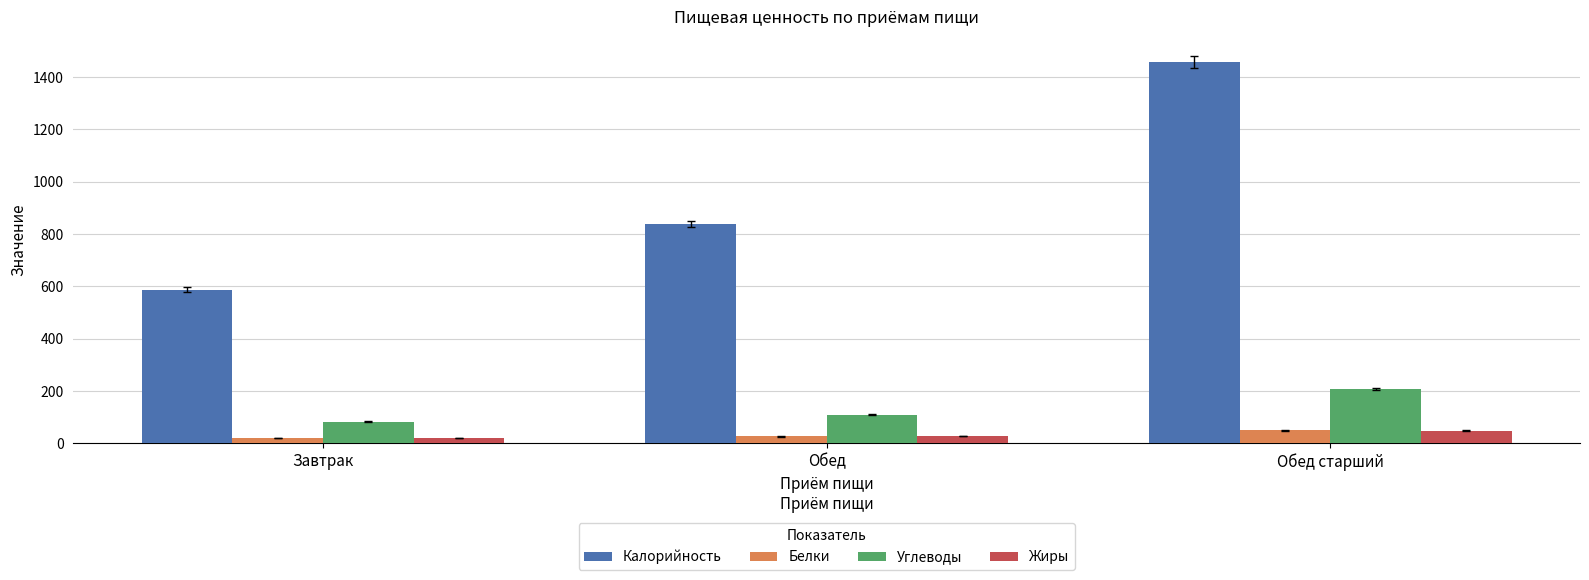

What are all the series names shown in the legend?

Калорийность, Белки, Углеводы, Жиры